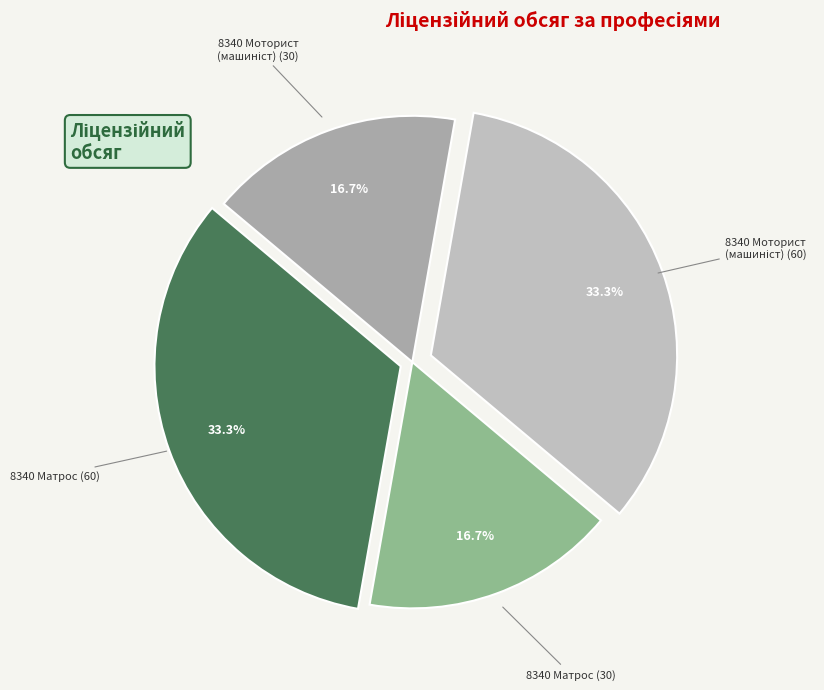

How many slices are in this pie chart?

4